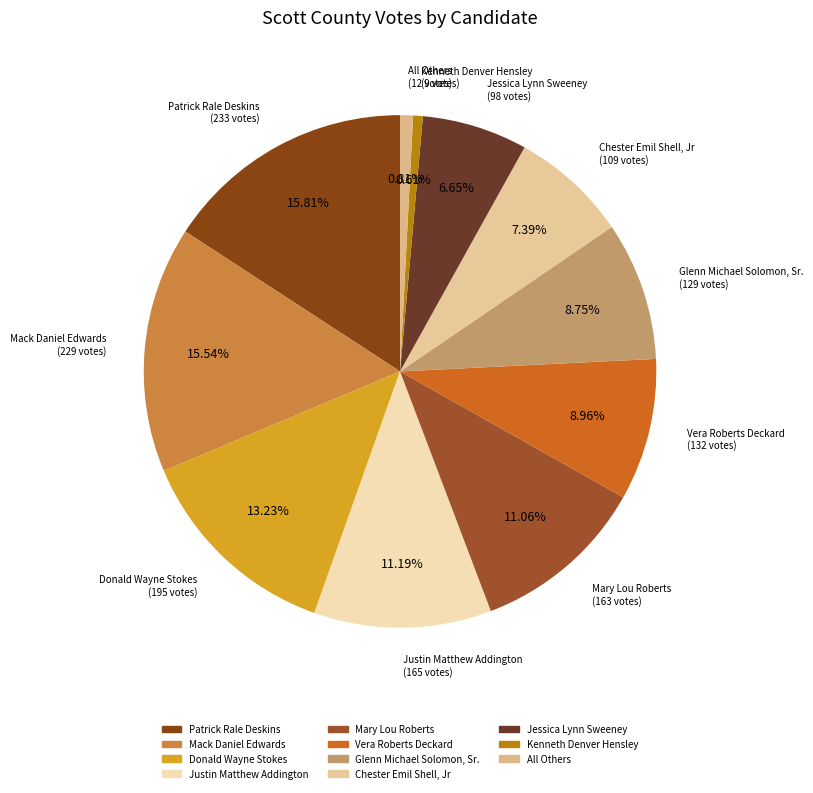

True or false: Donald Wayne Stokes accounts for 7% of the total.

False